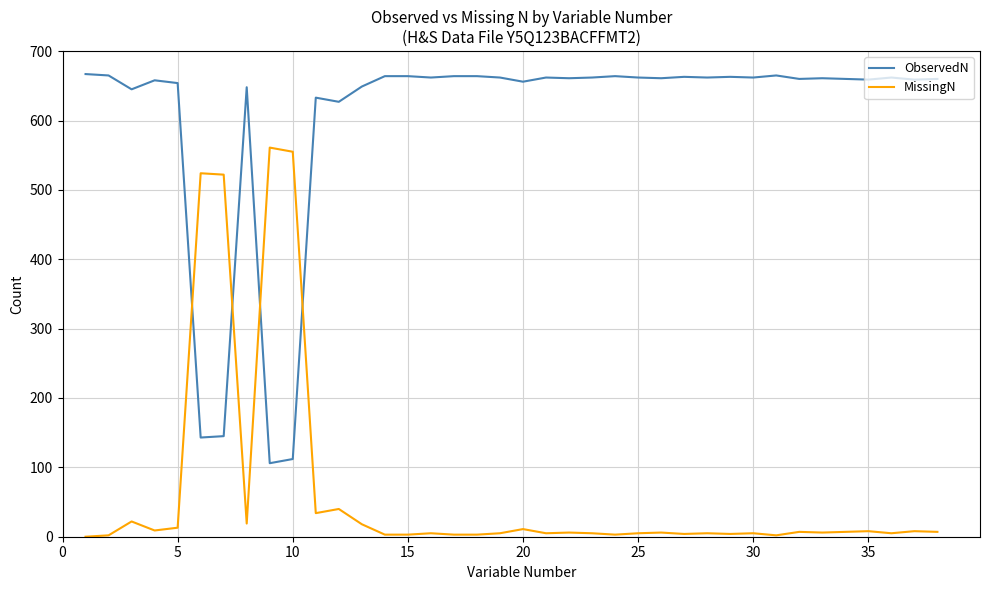

List the series in order of their peak value, highest first.

ObservedN, MissingN